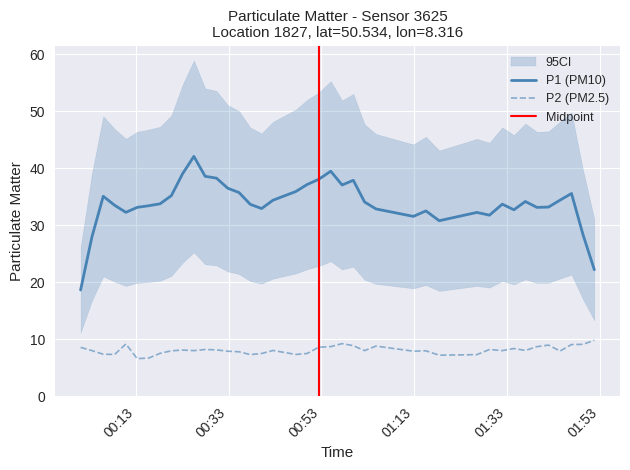

What is the difference between the maximum and minimum values?

3.2